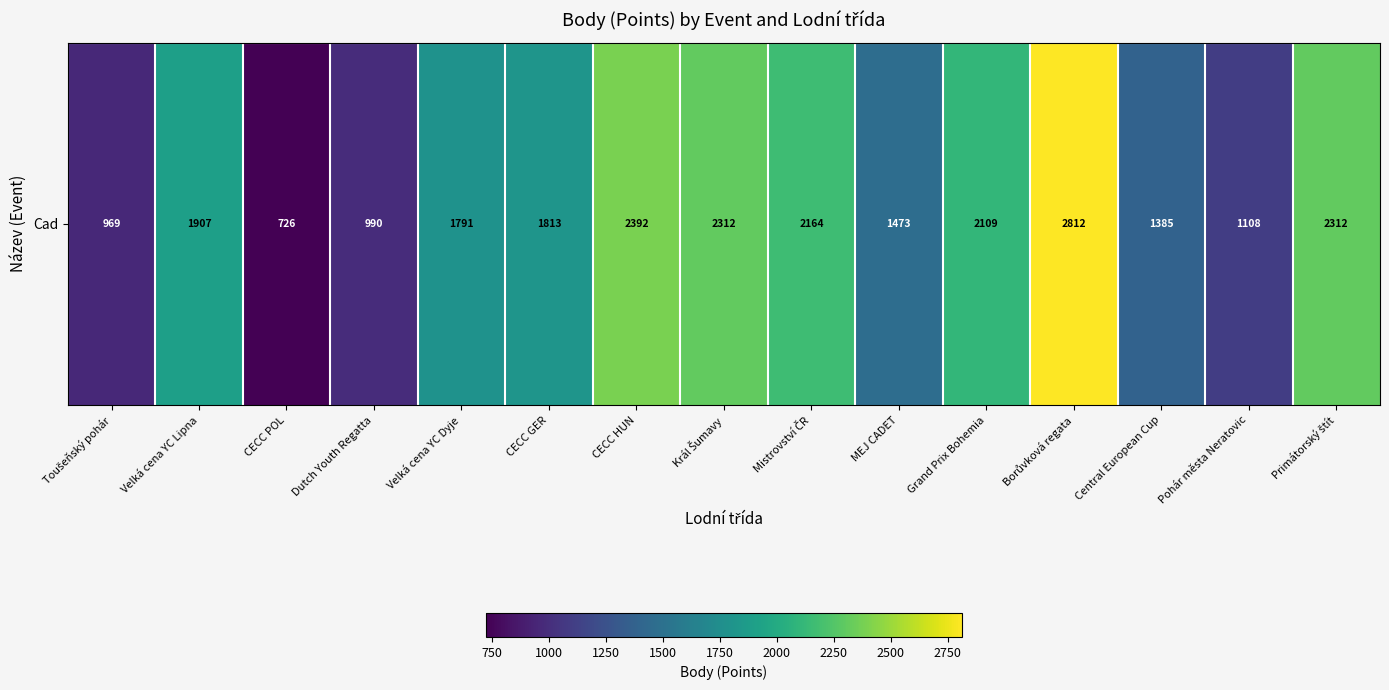

What is the sum of the values at CECC HUN and Velká cena YC Lipna?

4299